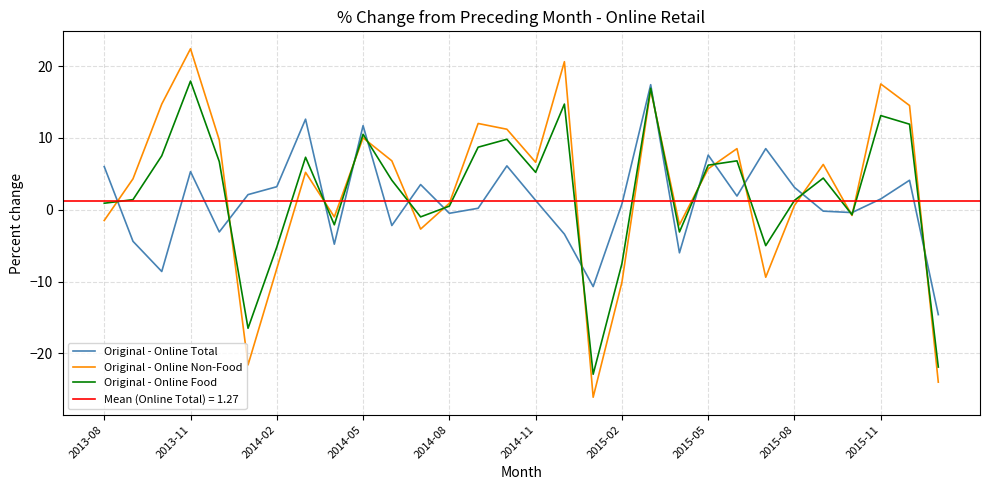

What is the minimum value shown in the chart?

-26.1